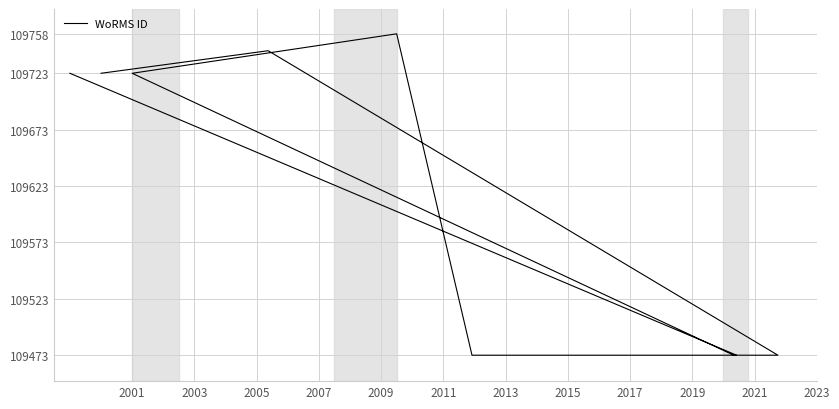

What is the change in value from 2003 to 2007?

-270